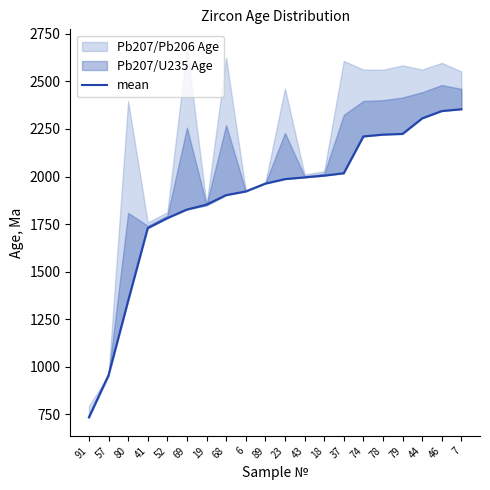

Between 91 and 57, which is larger?

57